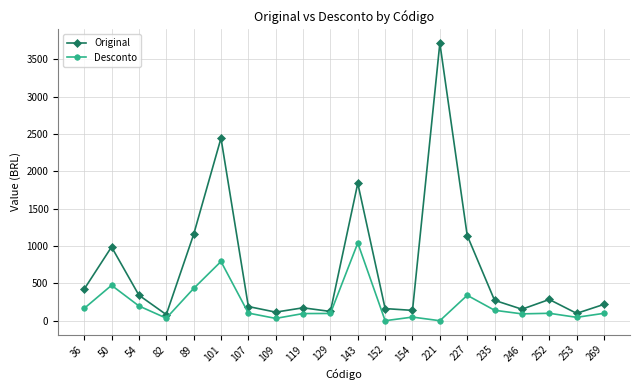

At which category does Desconto reach its first local peak?

50